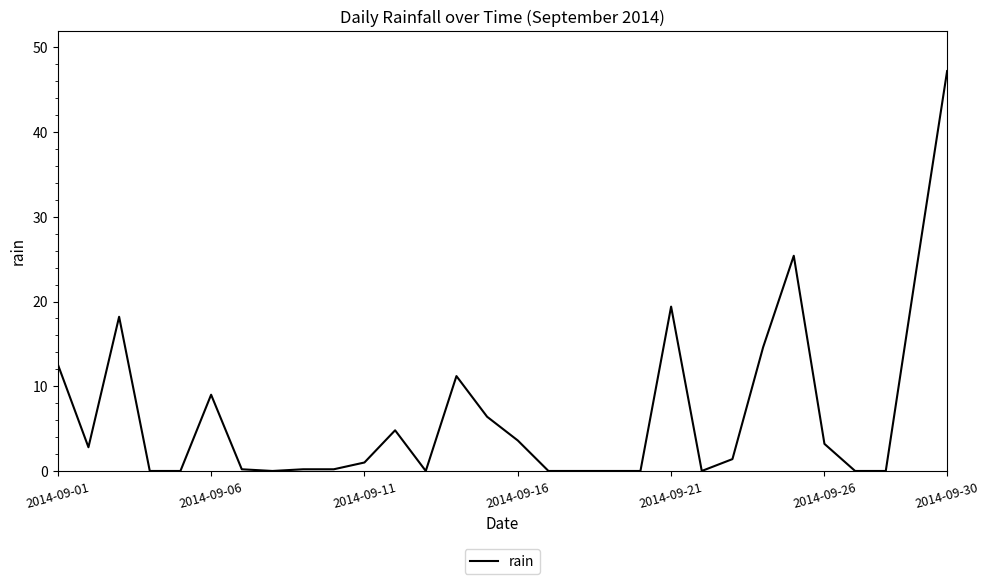

What is the difference between the maximum and minimum values?

47.2